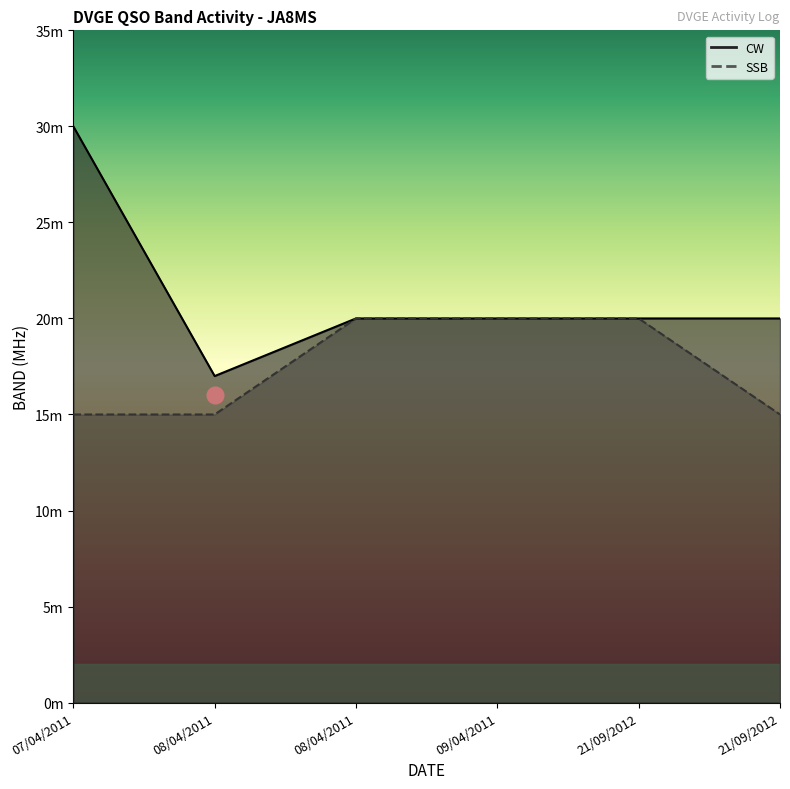

How many data points in CW are above 20?

1